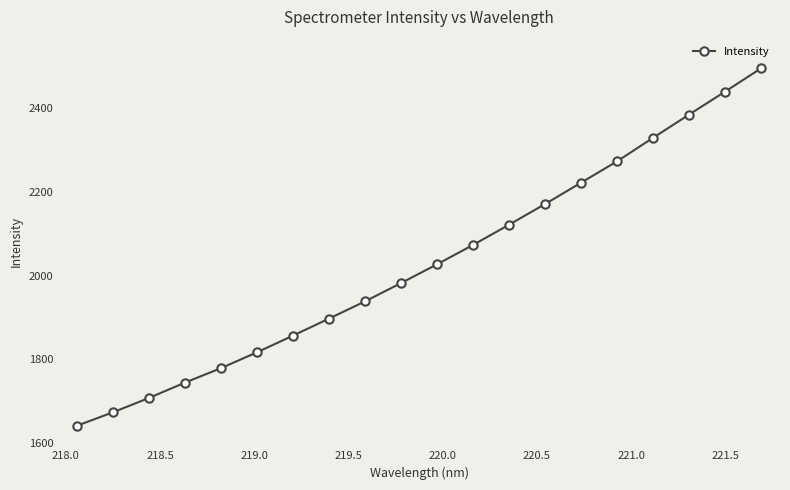

What is the greatest value displayed?

2494.5